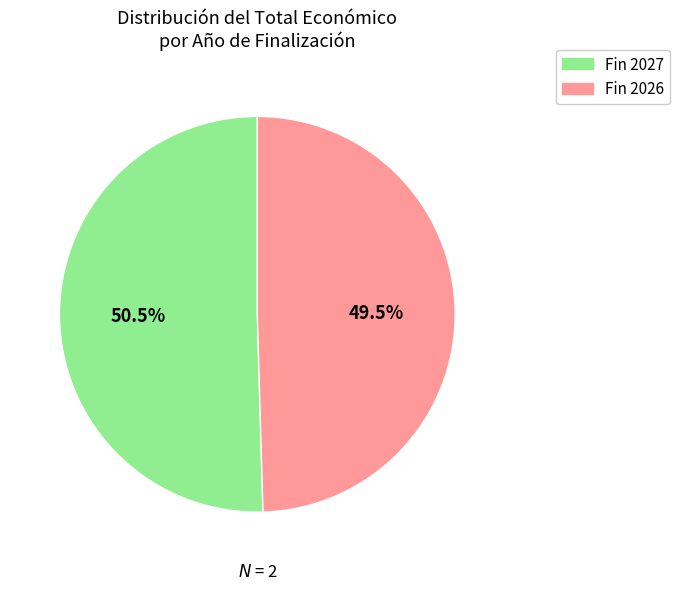

Is there a majority slice in this chart?

Yes